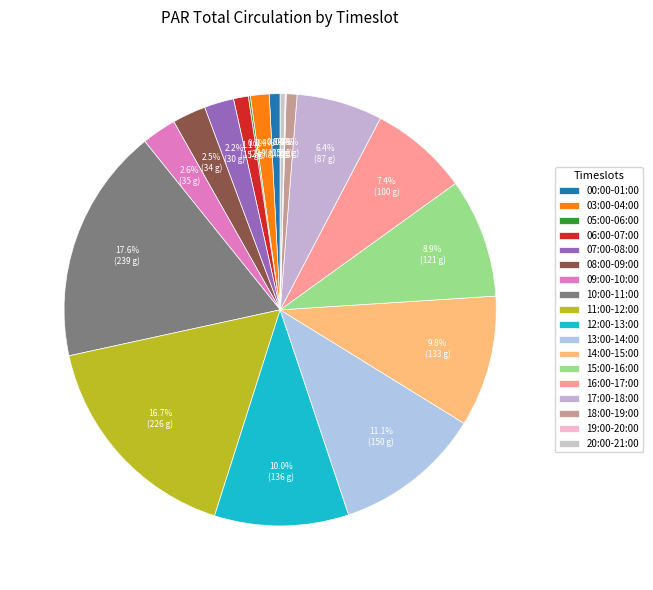

How many segments does this pie chart have?

18